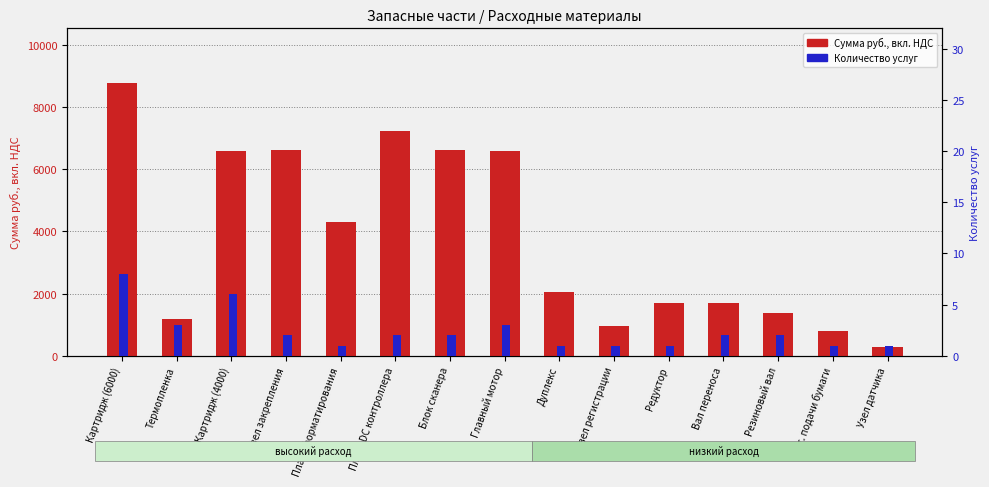

Which series has the largest range (max minus min)?

Сумма руб., вкл. НДС